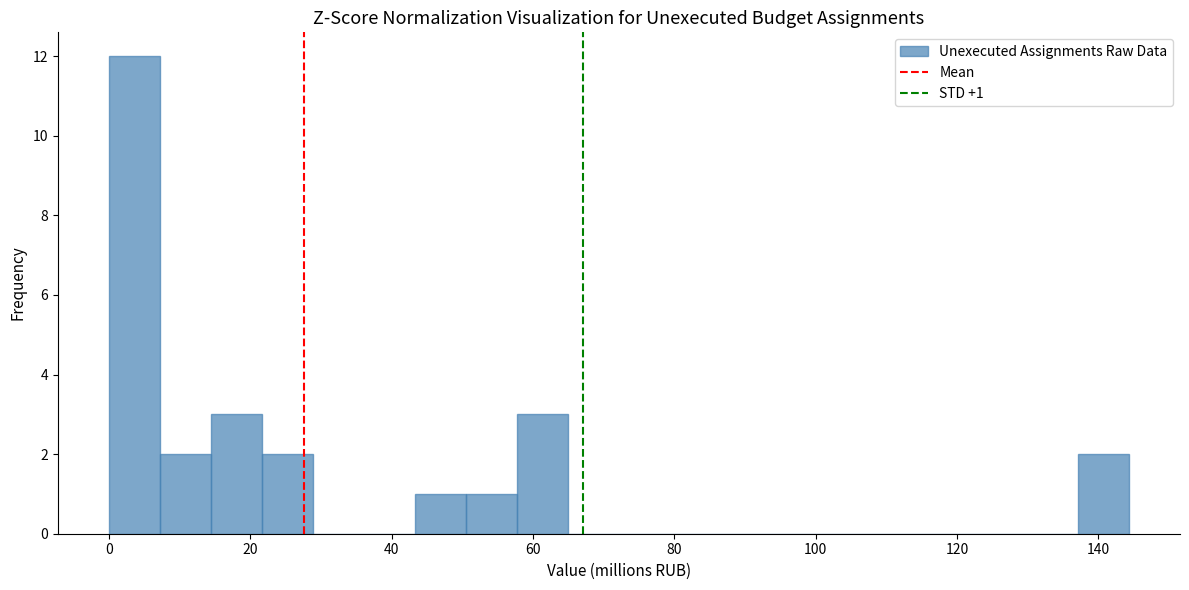

Read against the x-axis, roughly where is the centre of the tallest bar?

4